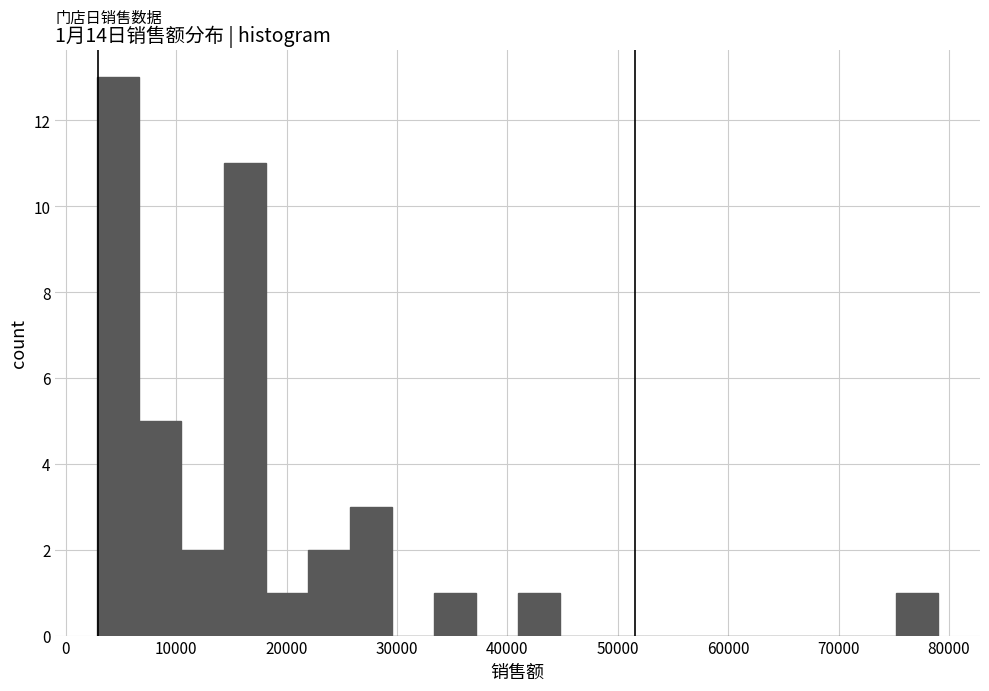

Around what value on the x-axis is the tallest bar? Give the approximate position of its centre, as read against the axis.

5000